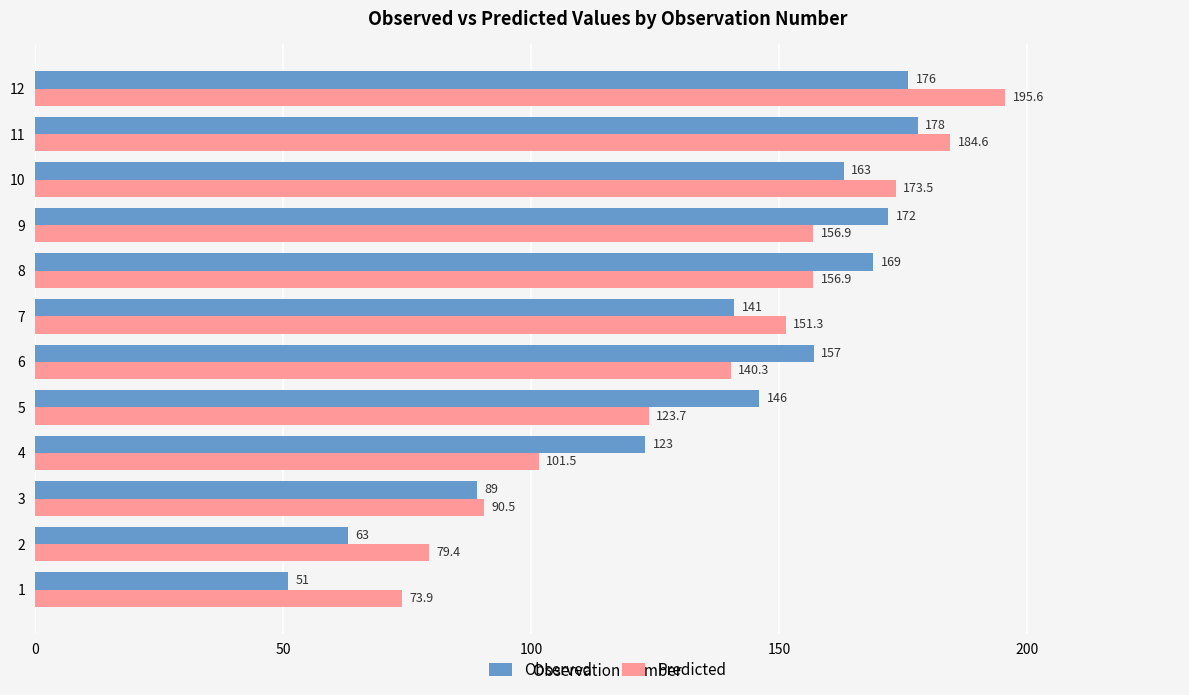

At which category is the sum across all series the highest?

12